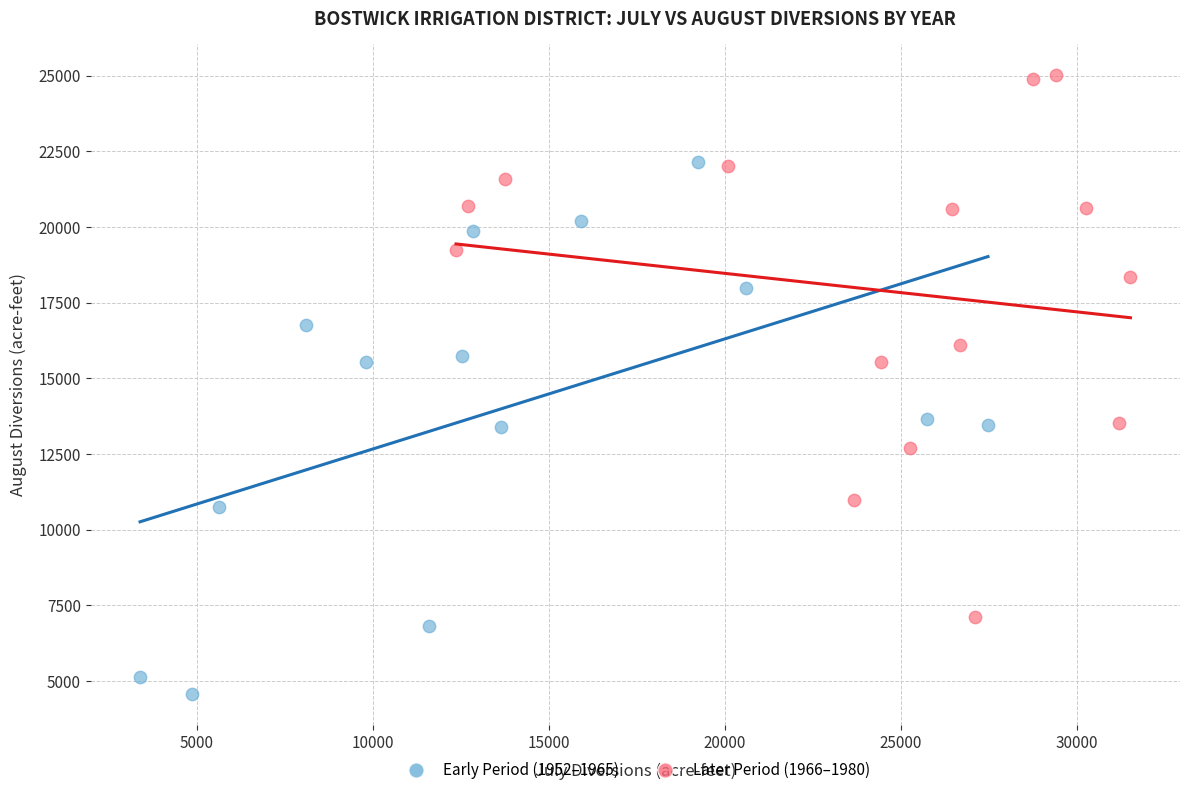

Which series contains the highest Y value?

Later Period (1966–1980)